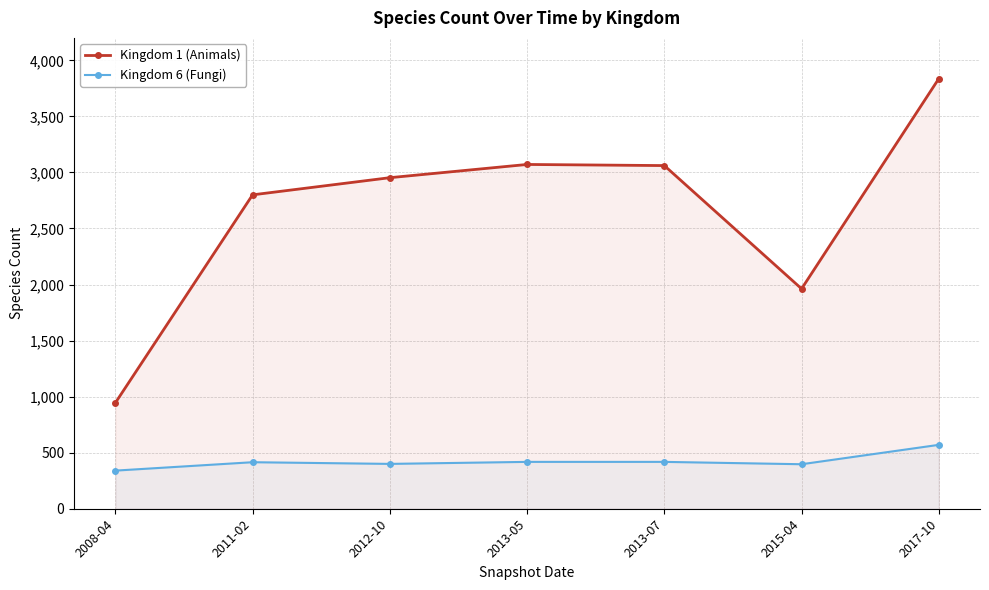

Does the chart display data point markers on the line(s)?

Yes